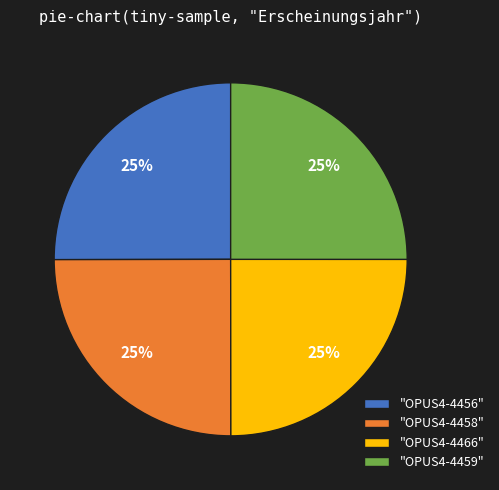

Does "OPUS4-4466" account for over 50% of the chart?

No